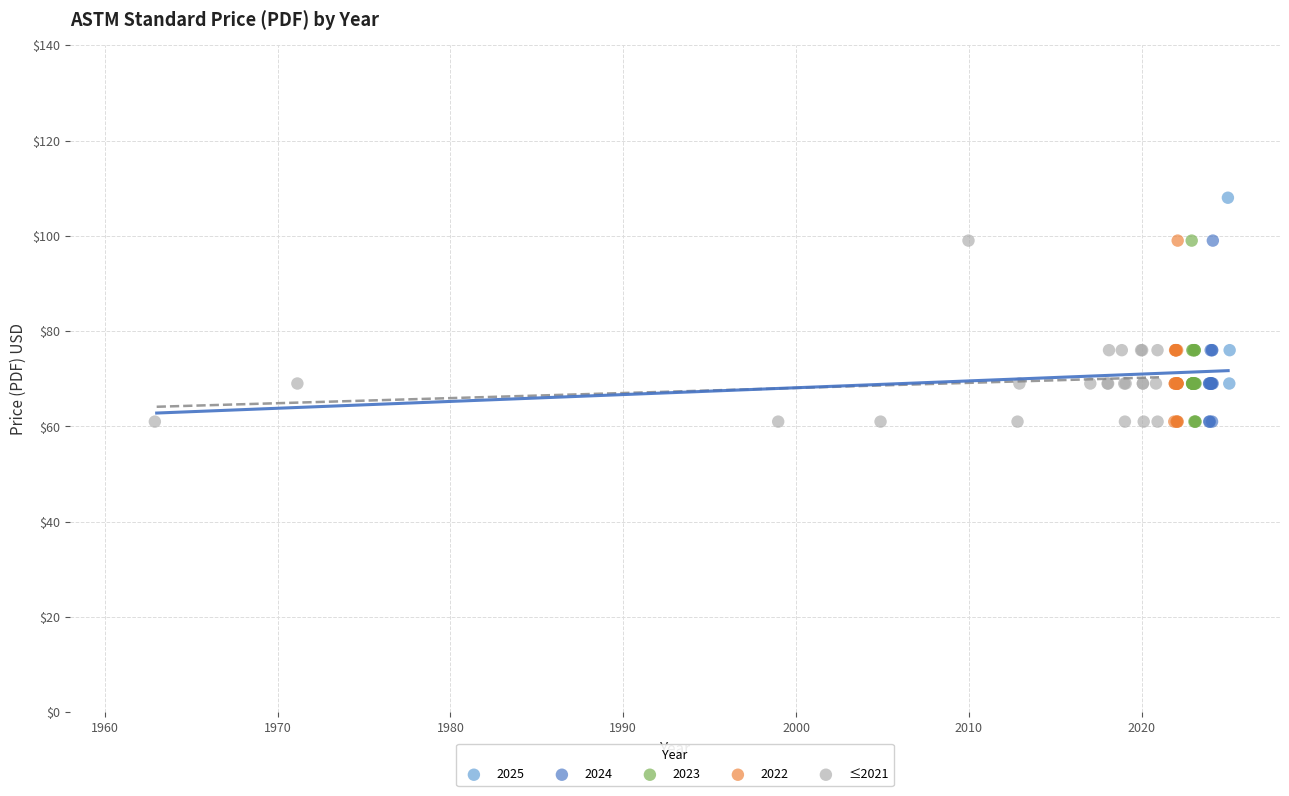

Which series contains the highest Y value?

2025